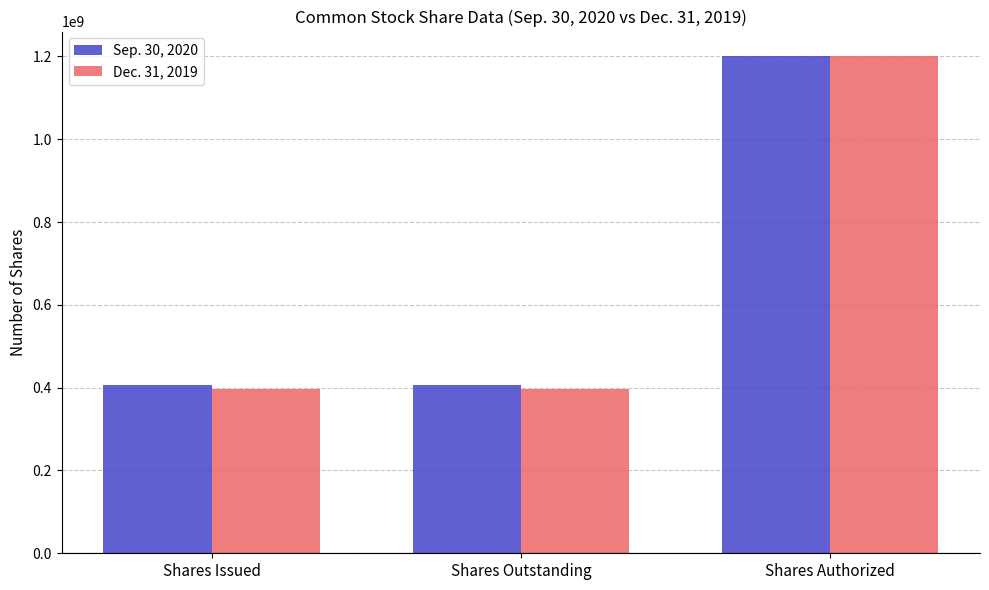

Between Shares Outstanding and Shares Authorized, which series saw the biggest shift?

Dec. 31, 2019